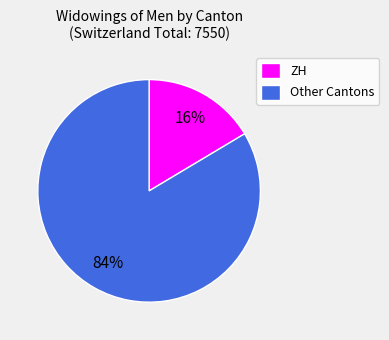

Do Other Cantons and ZH together represent more than half of the pie?

Yes